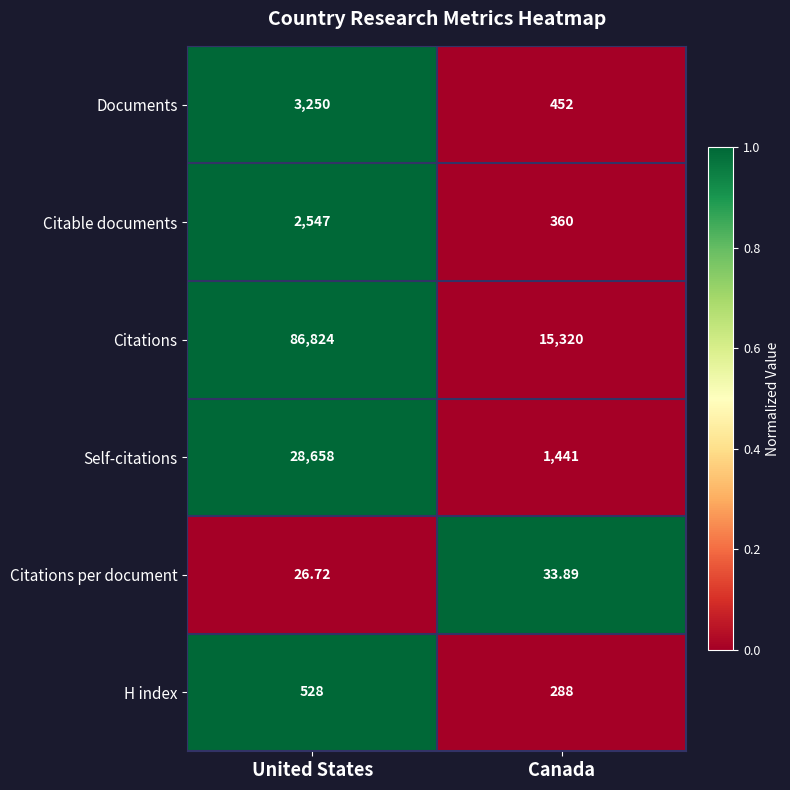

Which series has the largest range (max minus min)?

Citations